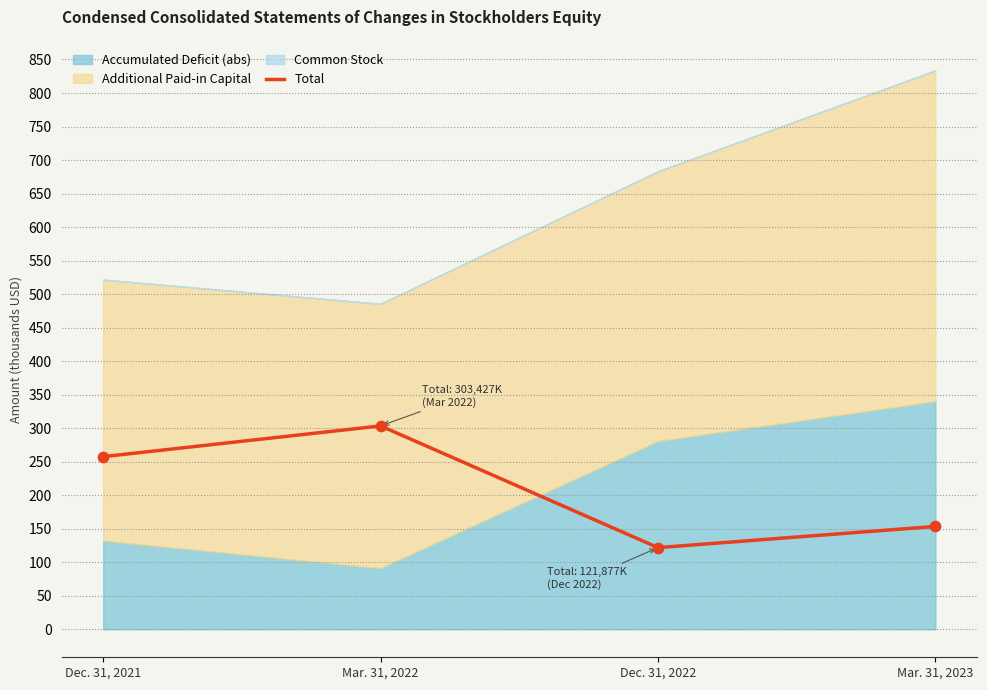

Between Mar. 31, 2023 and Dec. 31, 2022, which is larger?

Mar. 31, 2023